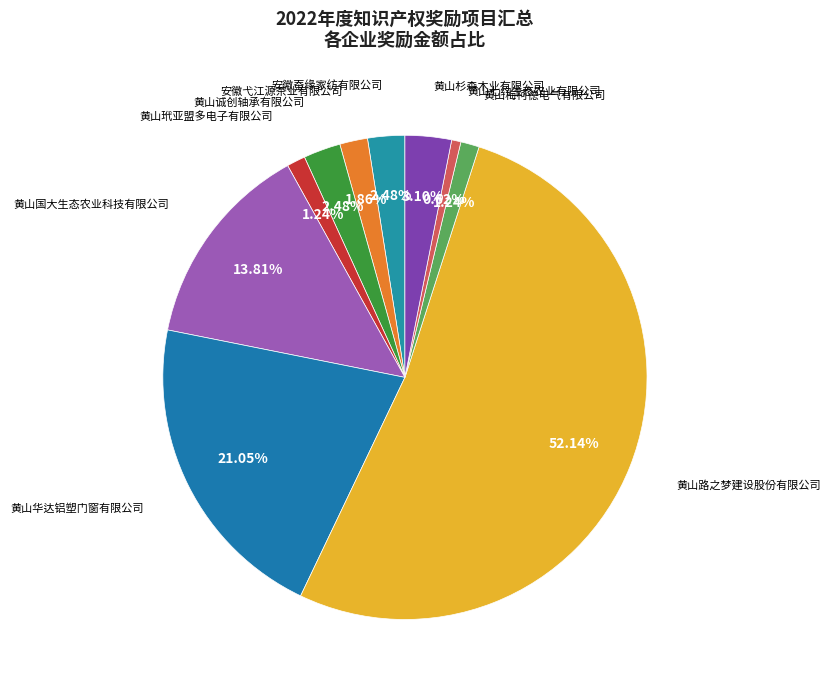

What is the smallest slice in the pie chart?

黄山七约生态农业有限公司